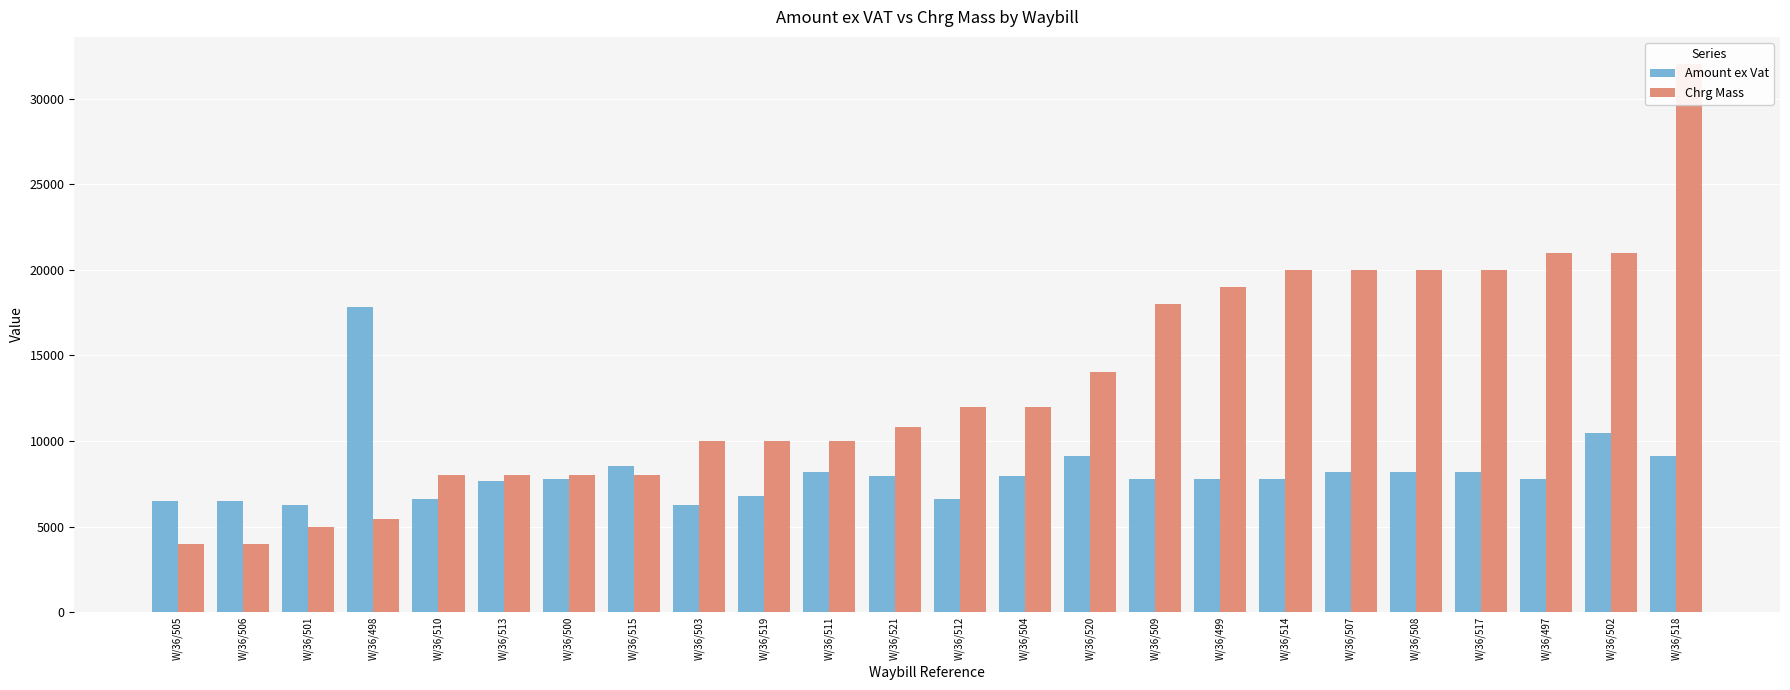

Is it true that Amount ex Vat equals 6004.8 at W/36/518?

False